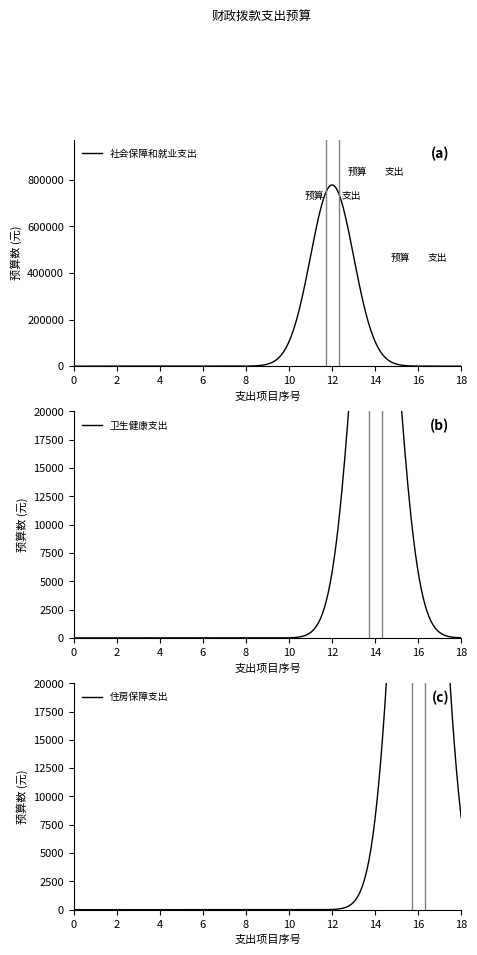

What are all the series names shown in the legend?

社会保障和就业支出, 卫生健康支出, 住房保障支出